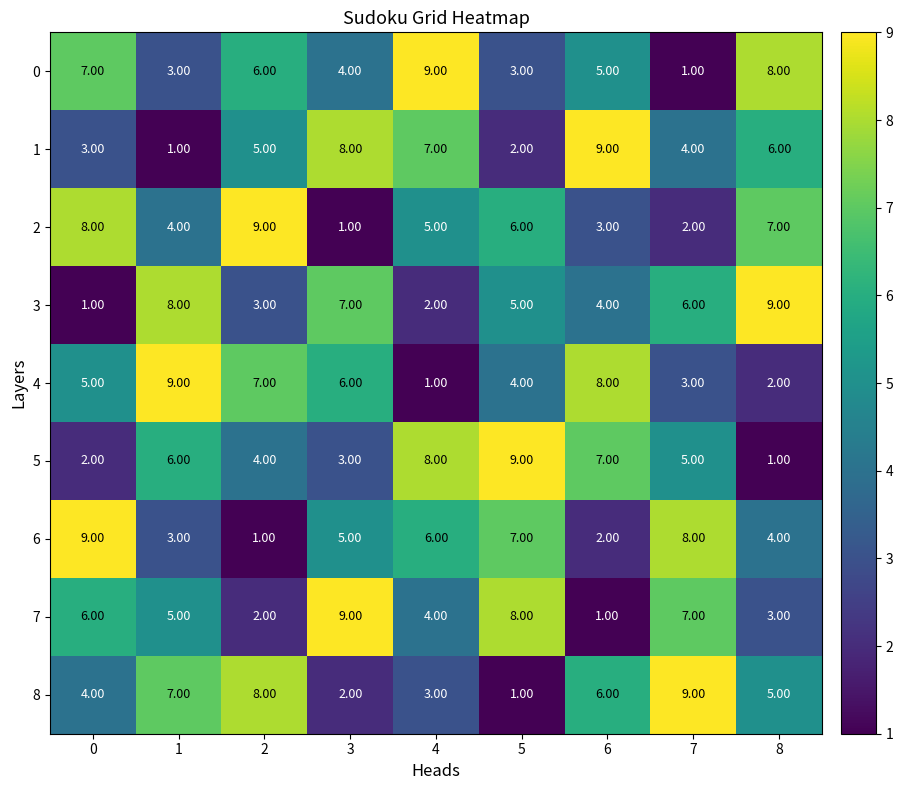

List the labels in order of 4 value, smallest first.

4, 8, 7, 5, 0, 3, 2, 6, 1